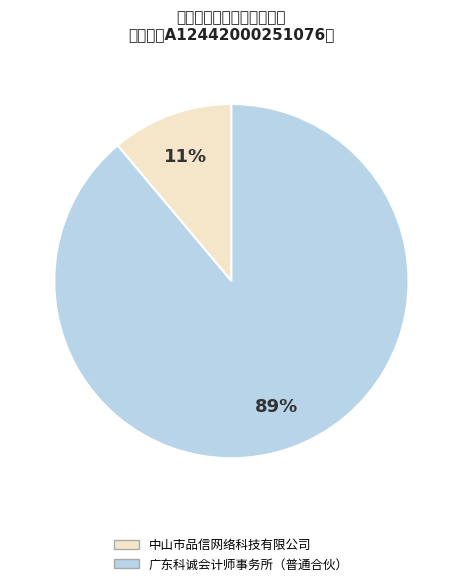

To the nearest percent, what is the average slice percentage?

50%